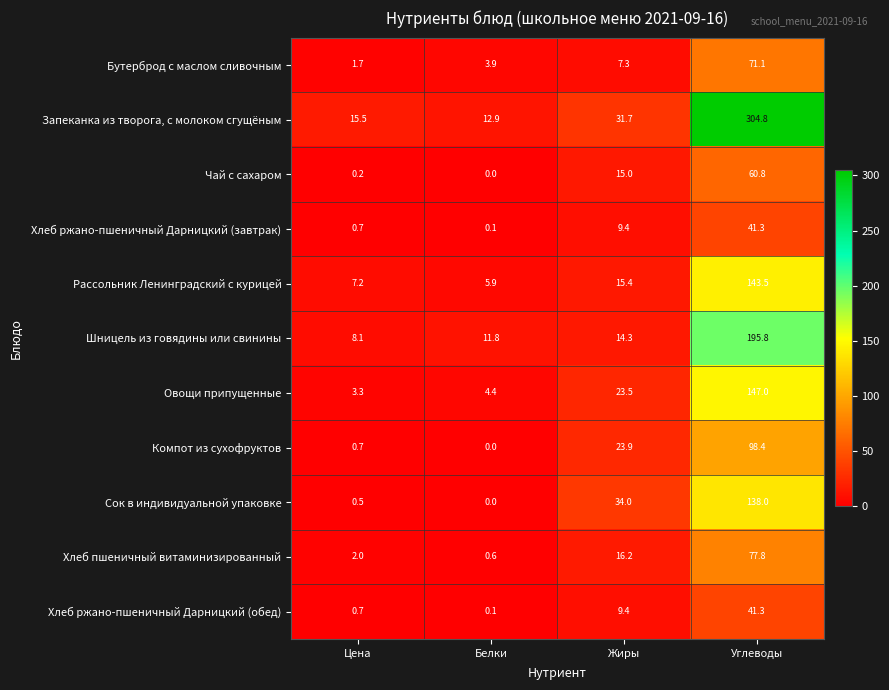

At how many categories does at least one series exceed 161?

1